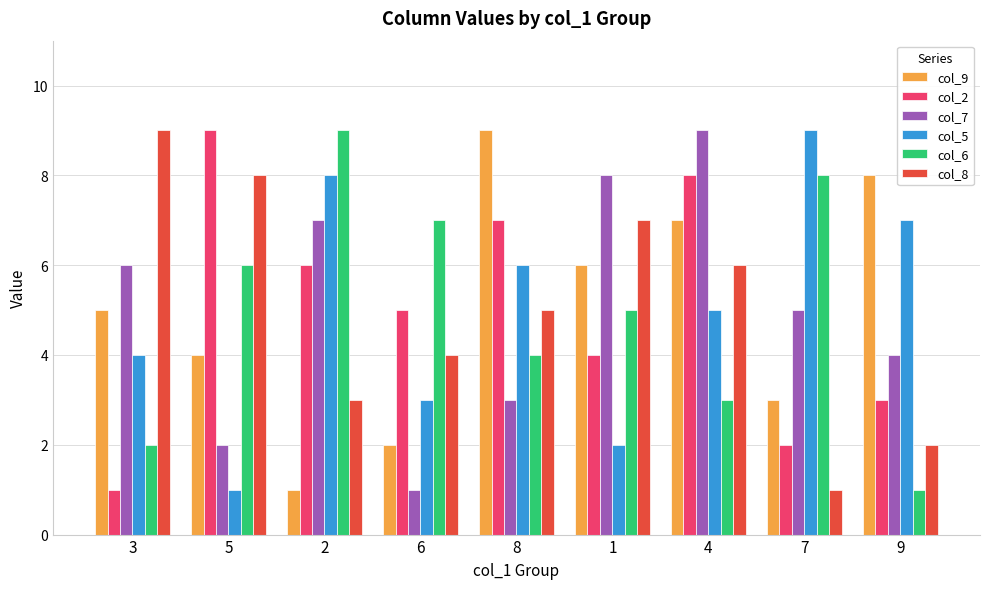

What is the label of the 7th bar from the left?

4